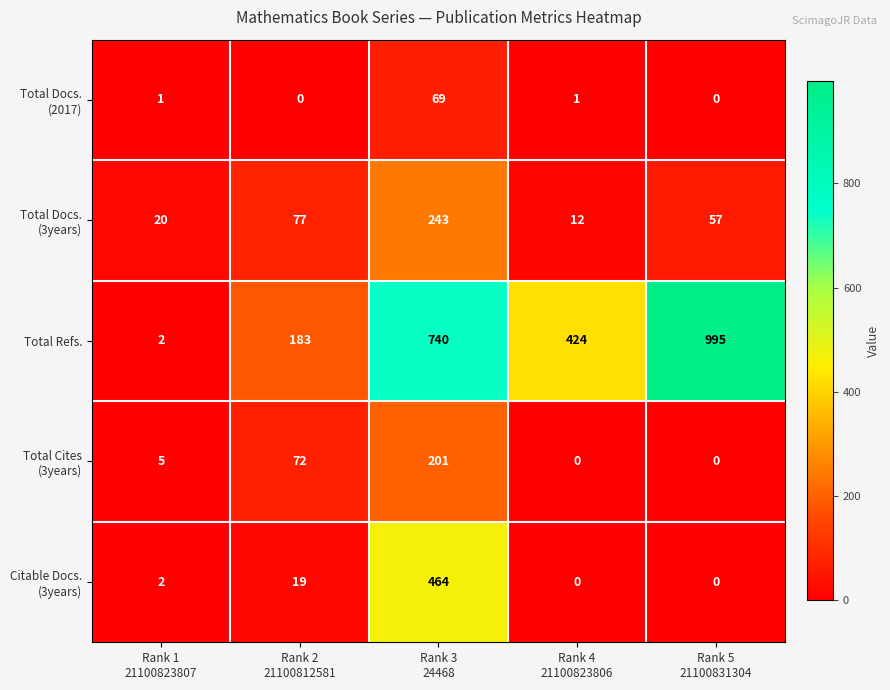

What is the greatest value displayed?

995